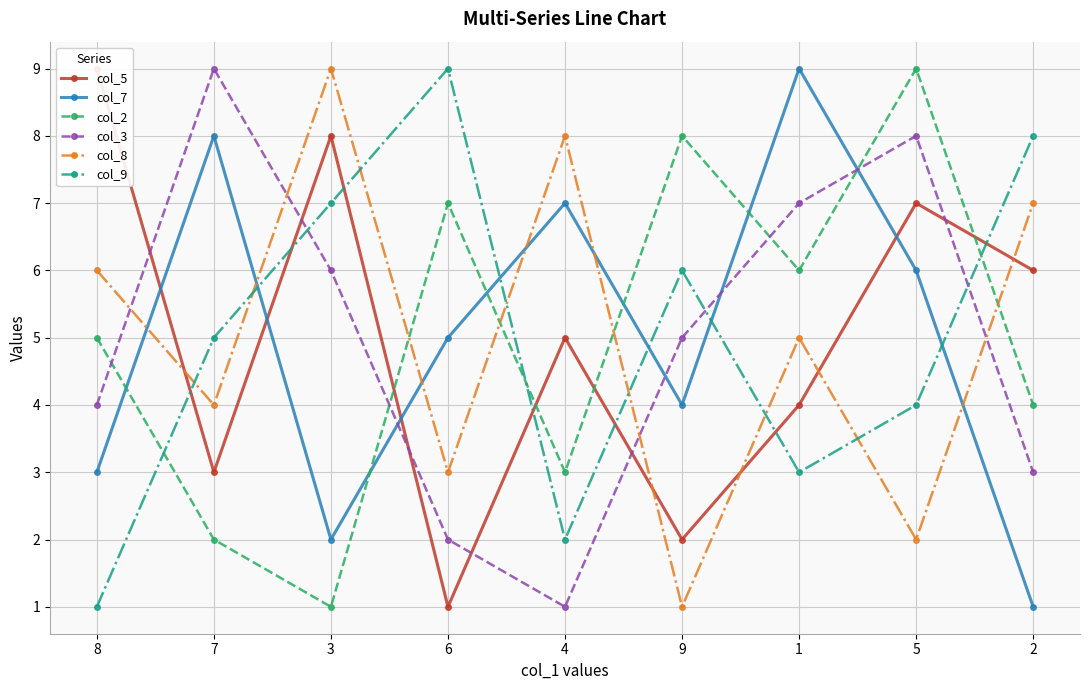

What is the sum of all col_3 values?

45